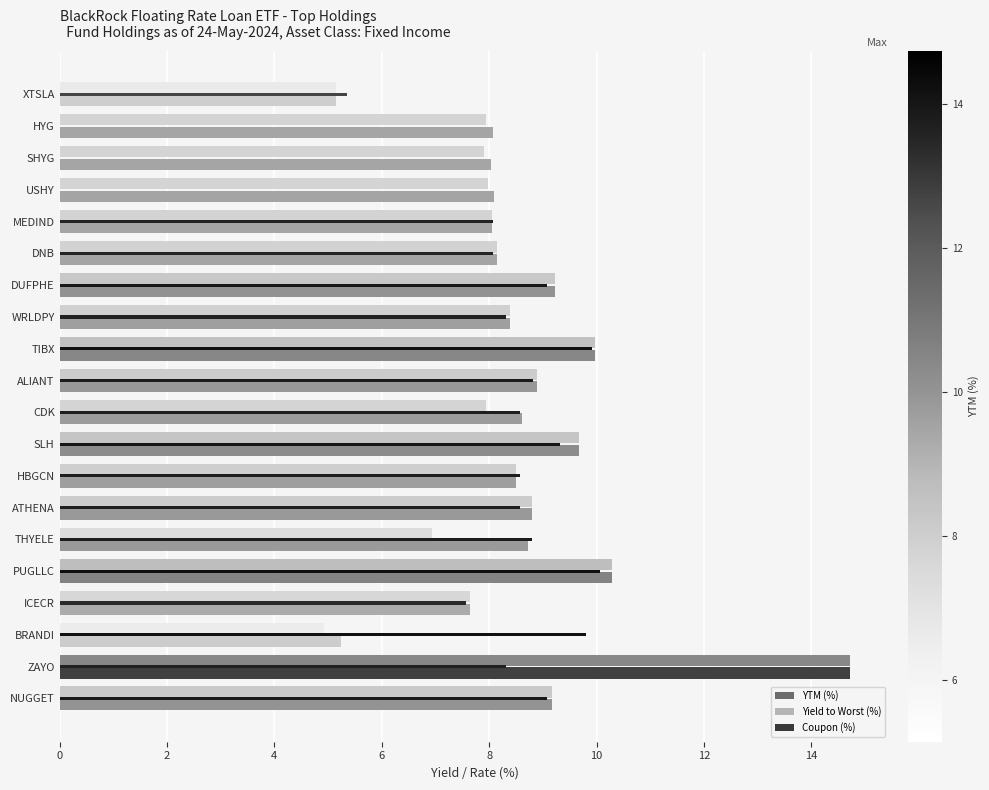

At how many categories does at least one series exceed 13?

1